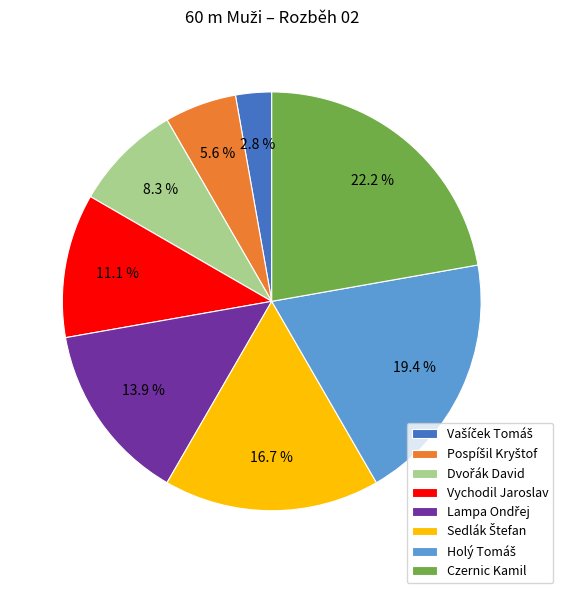

Is there any slice that represents more than half of the pie?

No